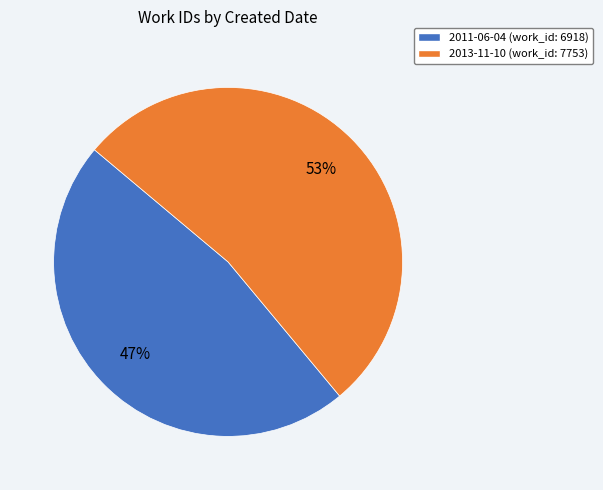

To the nearest percent, what is the difference between the largest and smallest slice percentages?

6%